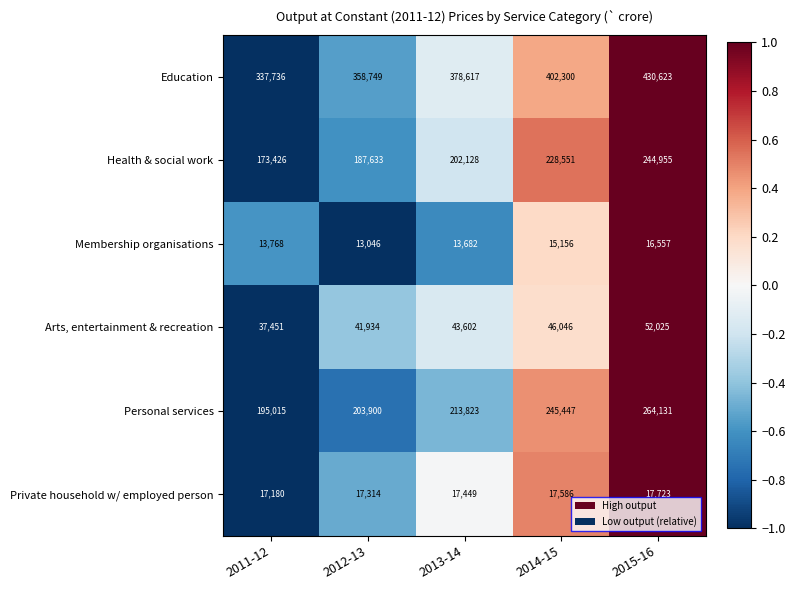

At which category does the chart reach its peak across all series?

2015-16